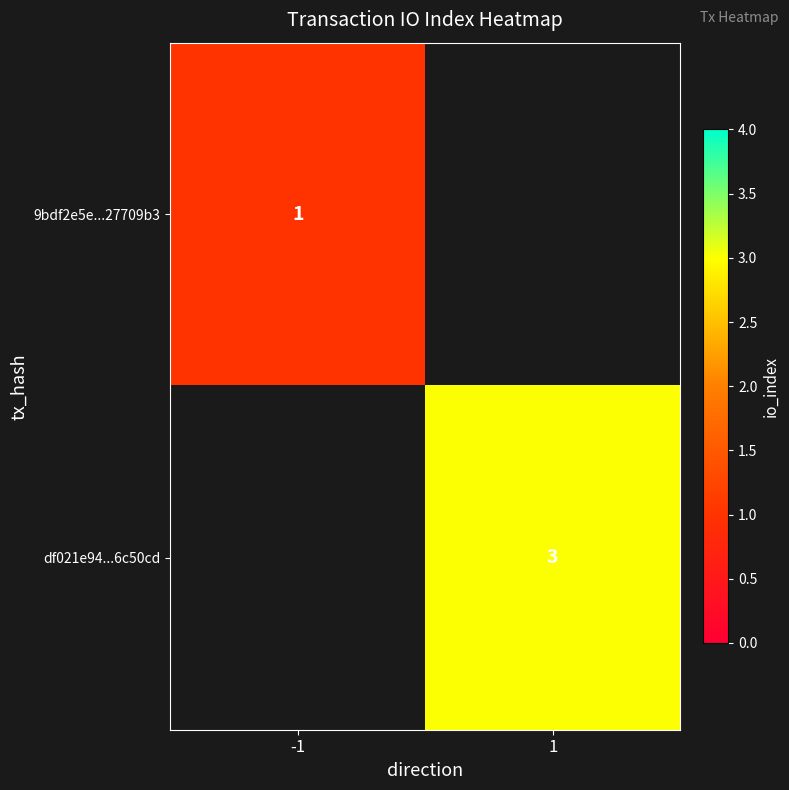

The value of 9bdf2e5e...27709b3 at -1 is 1. True or false?

True